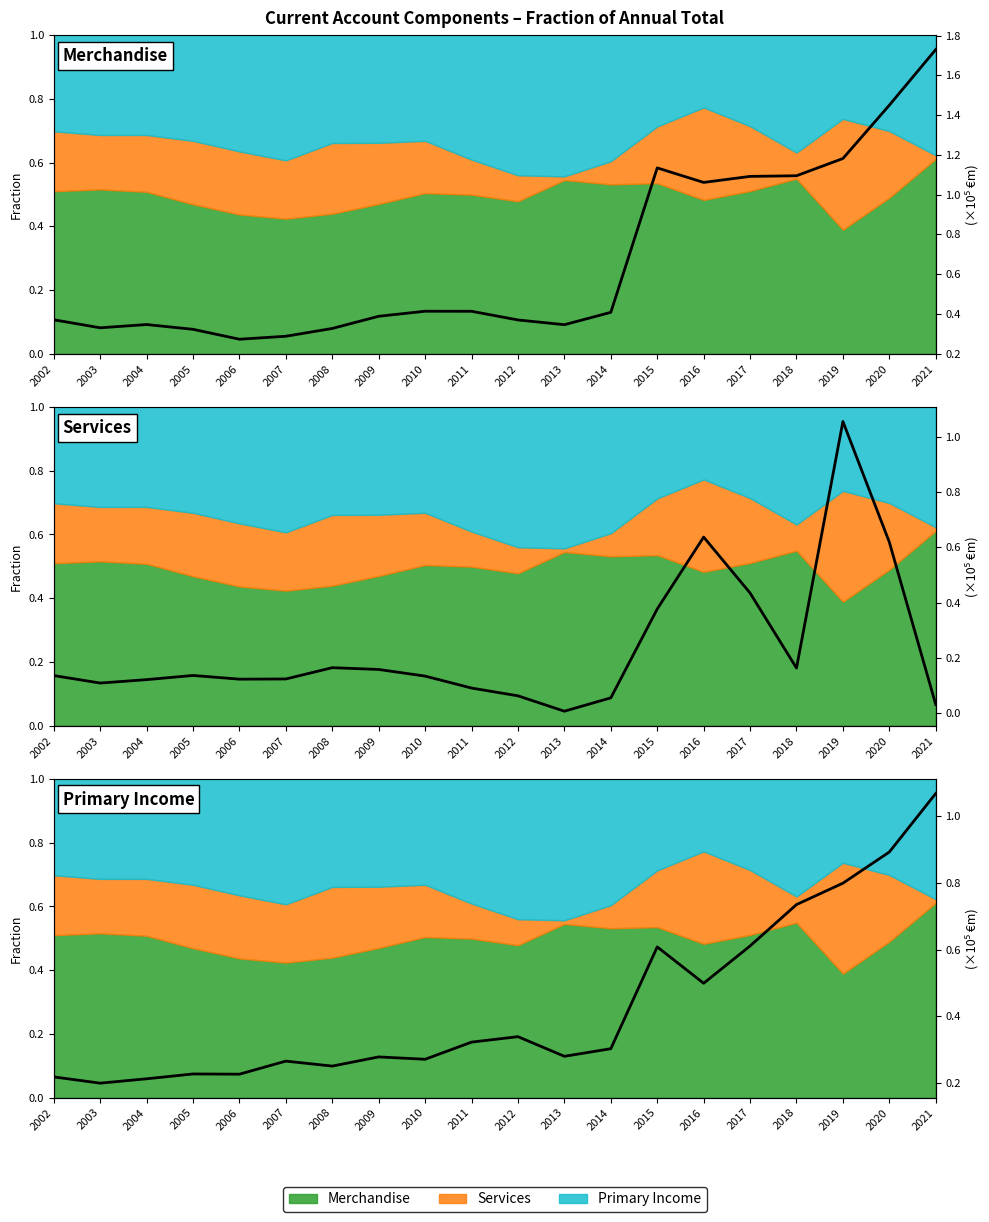

Which has a higher value, 2009 or 2021?

2021